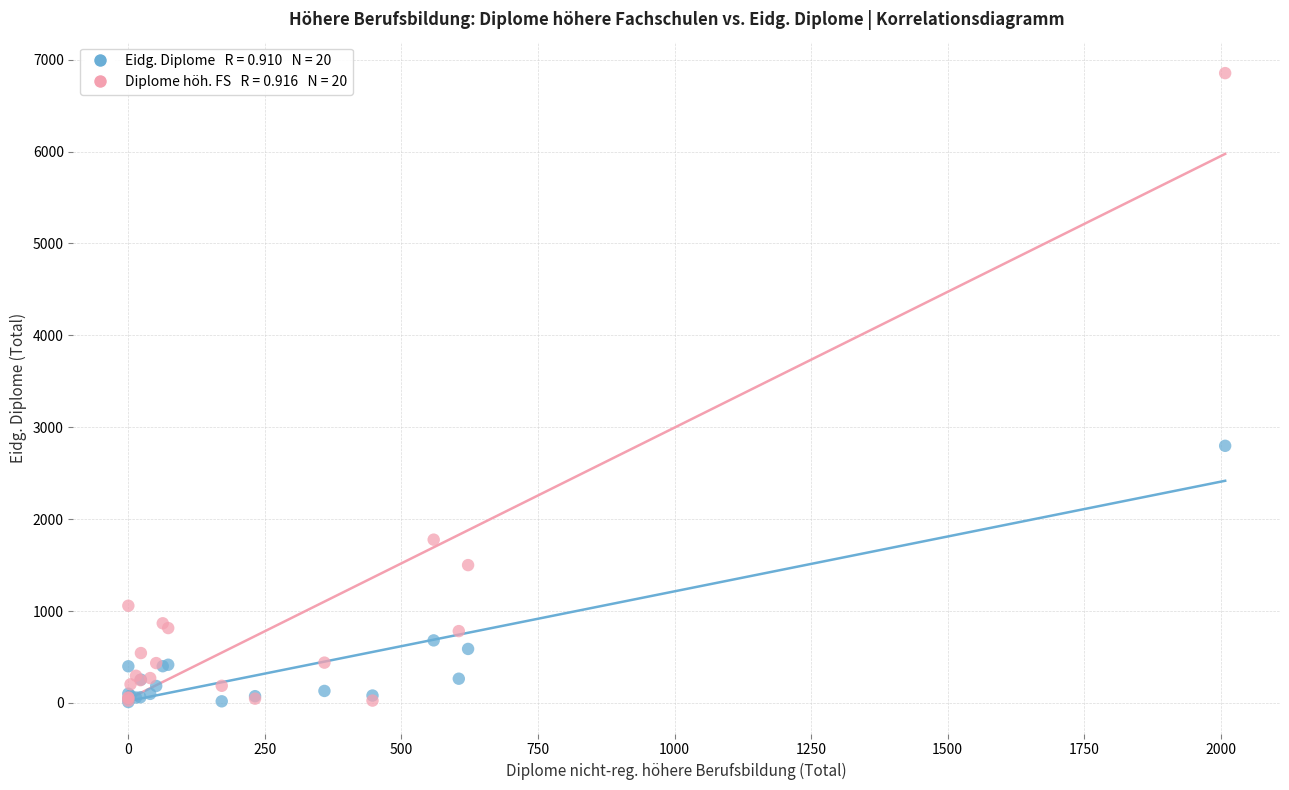

Across all series, what Y value is closest to 3431?

2798